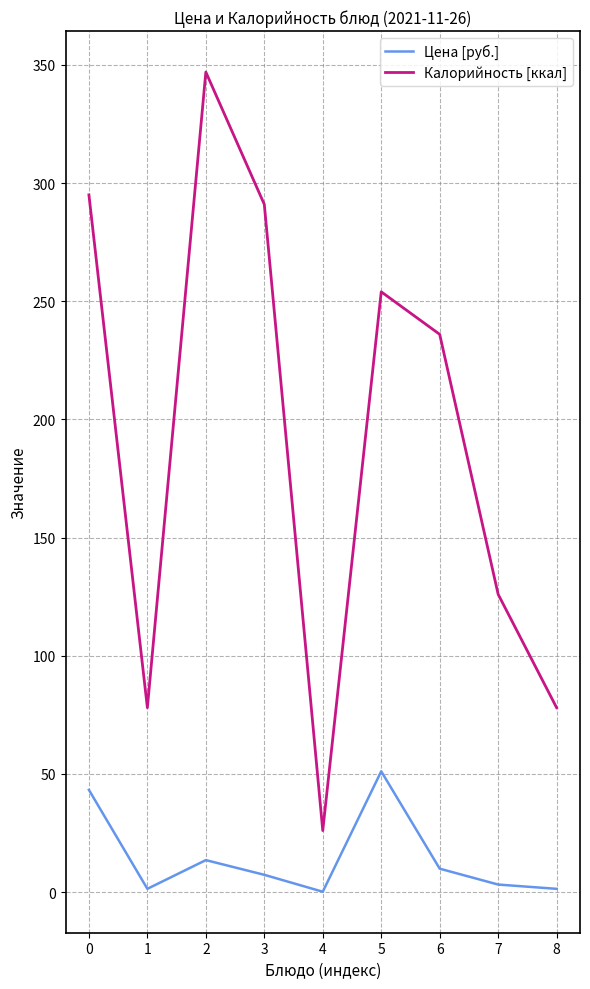

List the series in order of their peak value, highest first.

Калорийность [ккал], Цена [руб.]